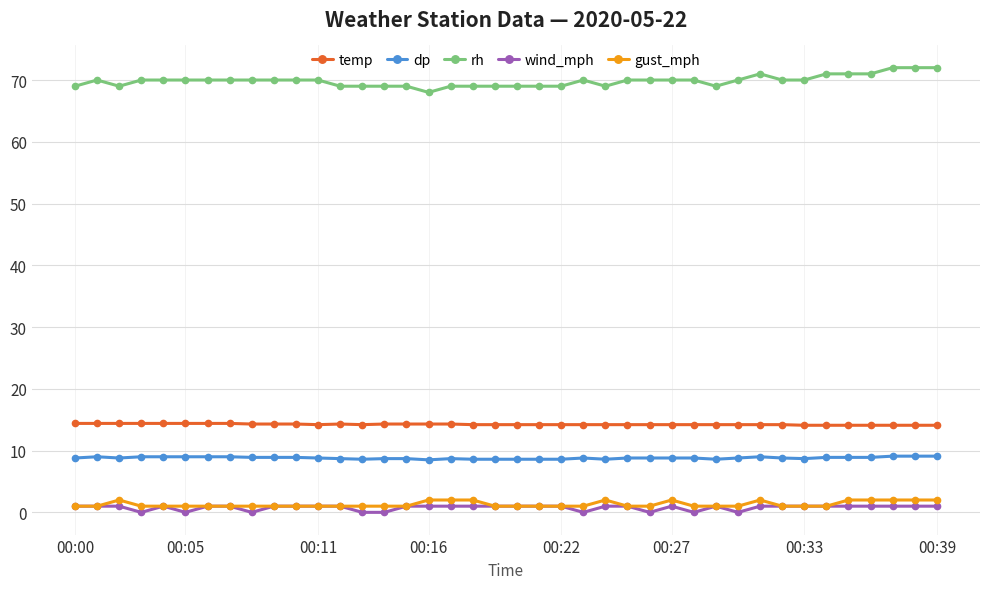

True or false: wind_mph and rh intersect in this chart.

False